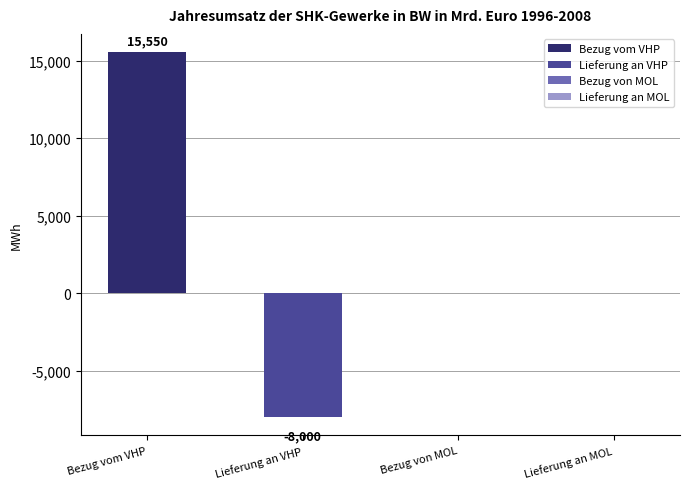

What is the maximum value shown in the chart?

15550